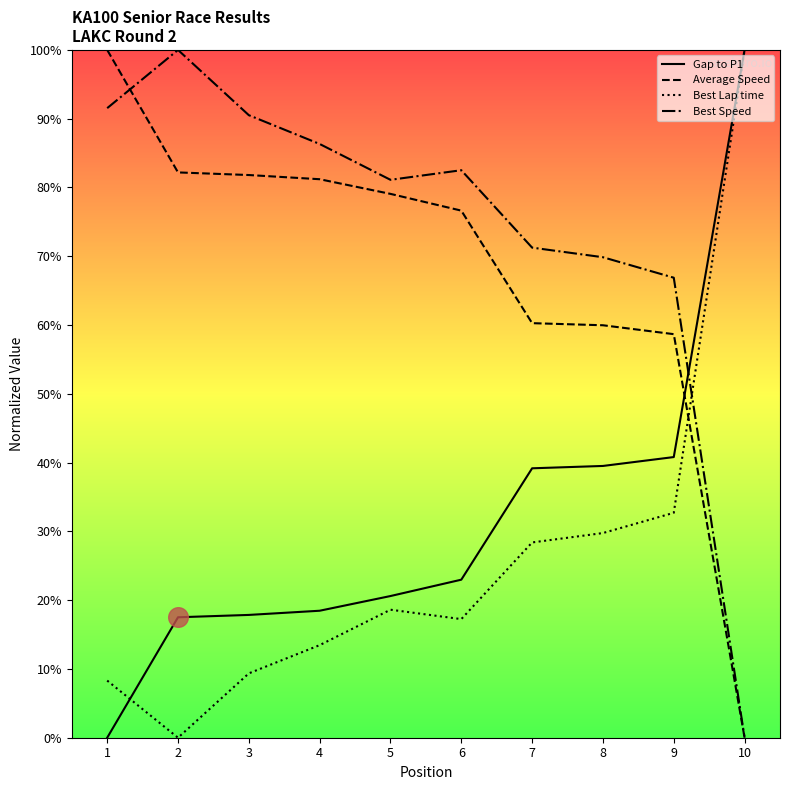

Which series reaches the maximum Y coordinate?

Gap to P1